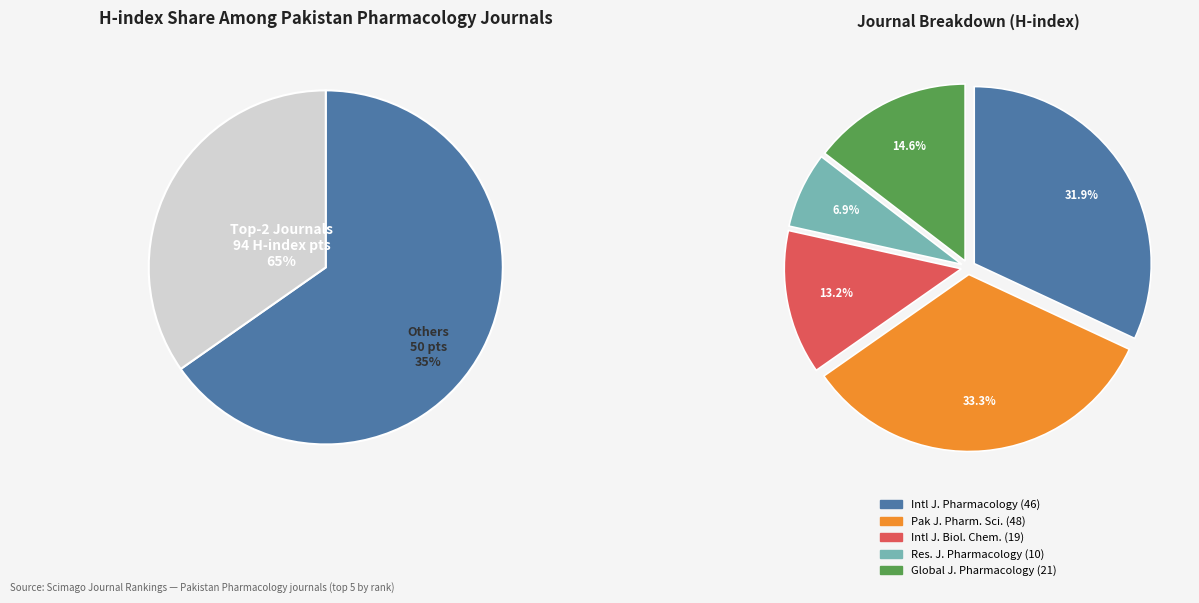

The International Journal of Pharmacology slice represents 32% of the pie. True or false?

True